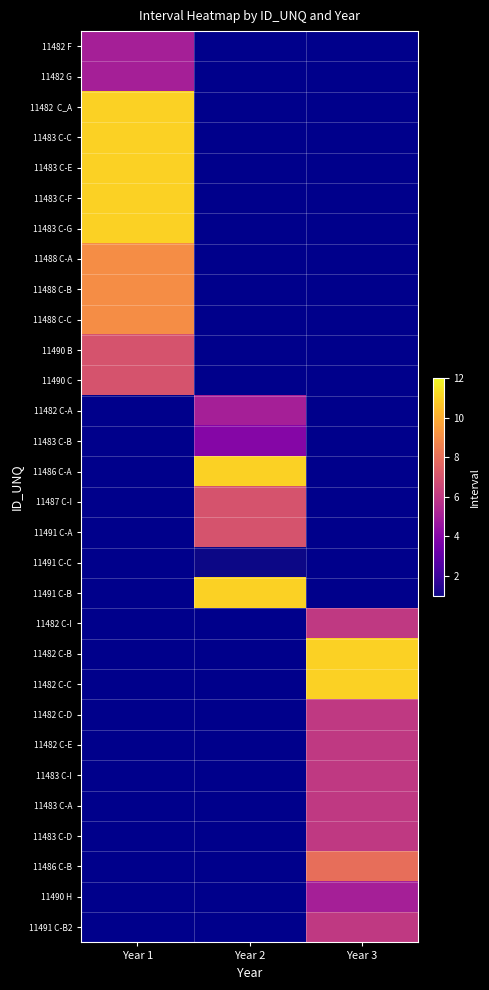

At how many categories does at least one series exceed 5?

3